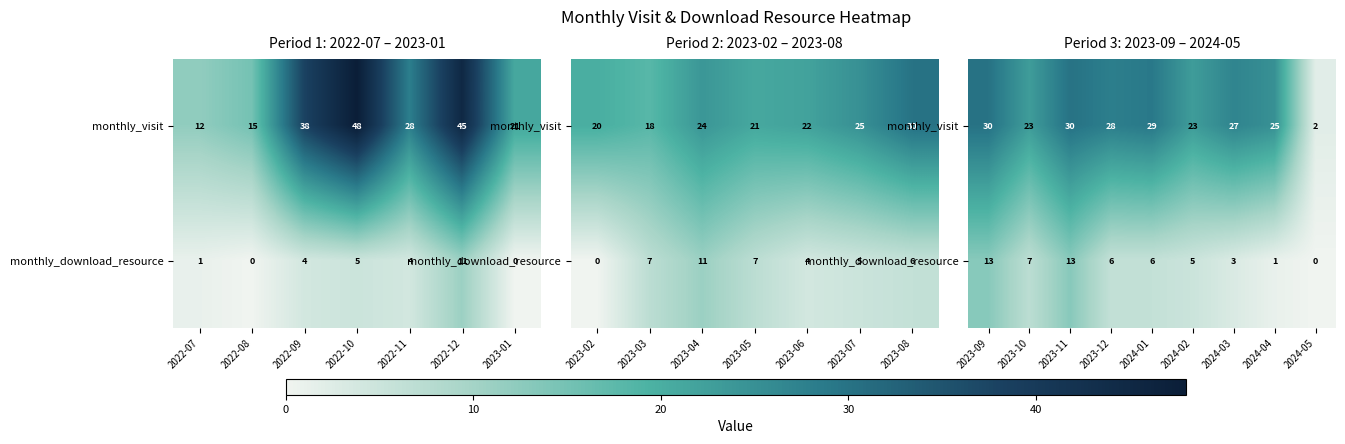

Where does the monthly_download_resource series first go above 6?

2023-09